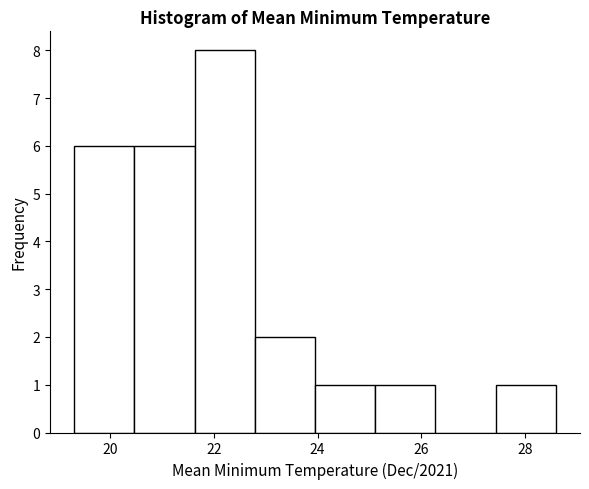

Reading left to right, list every bar in this chart as the range it spans on the x-axis followed by its height. Neither the bar edges nor the heights are printed on the chart, so give them approximately, as read against the axes.

19.4 to 20.4: 6
20.4 to 21.6: 6
21.6 to 22.8: 8
22.8 to 24.0: 2
24.0 to 25.2: 1
25.2 to 26.2: 1
26.2 to 27.4: 0
27.4 to 28.6: 1